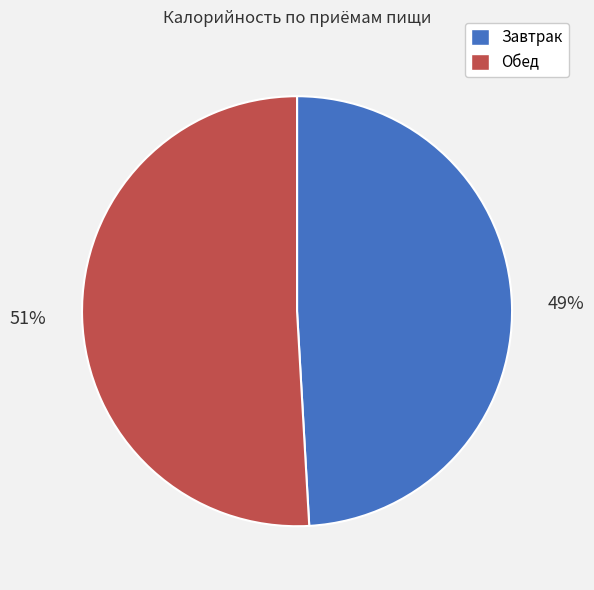

Approximately how many times larger is the value at Обед compared to Завтрак?

1.0